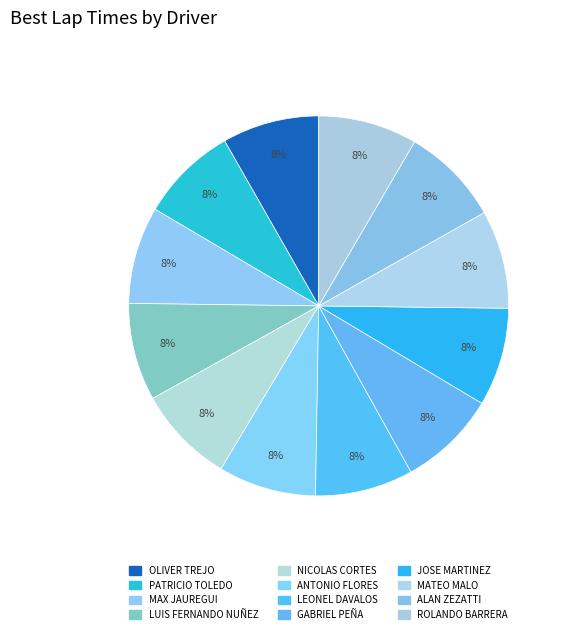

What percentage is the ROLANDO BARRERA slice, to the nearest percent?

8%